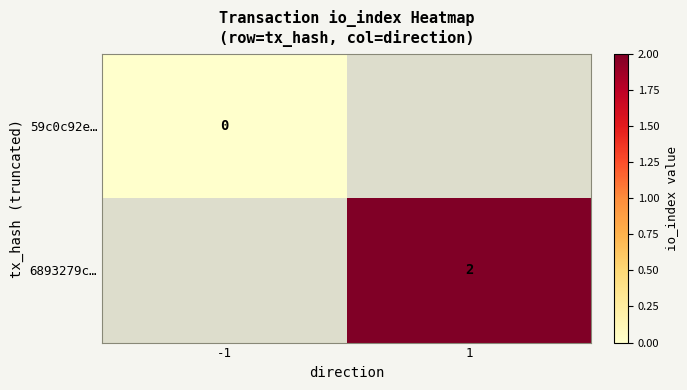

Which has a higher value, -1 or 1?

1